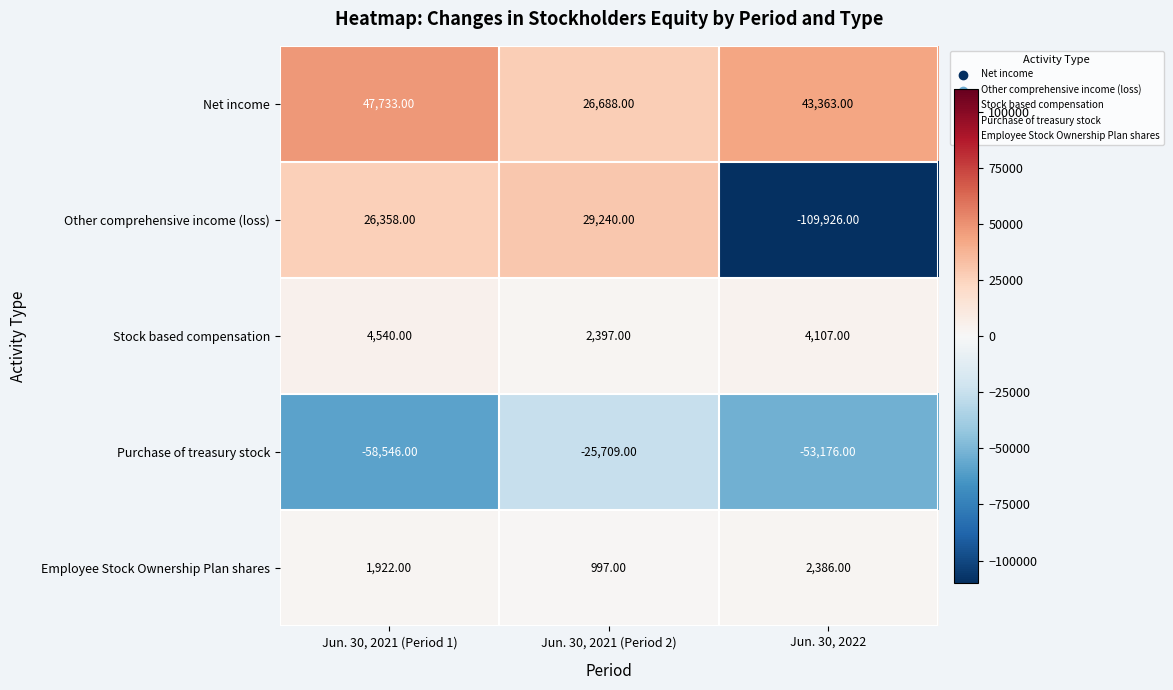

List the series in order of their peak value, highest first.

Net income, Other comprehensive income (loss), Stock based compensation, Employee Stock Ownership Plan shares, Purchase of treasury stock